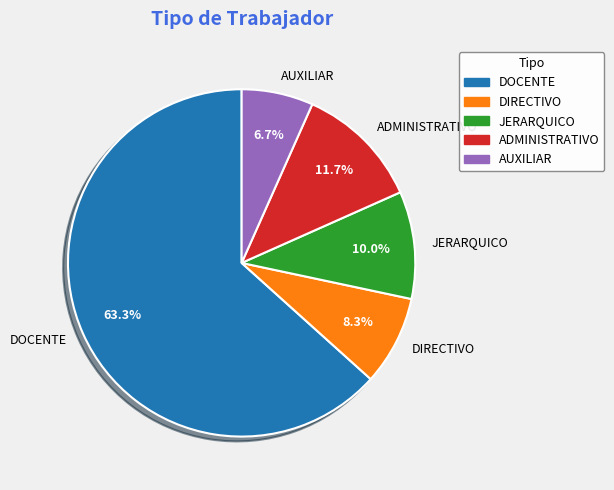

Which slice represents more than half of the pie?

DOCENTE